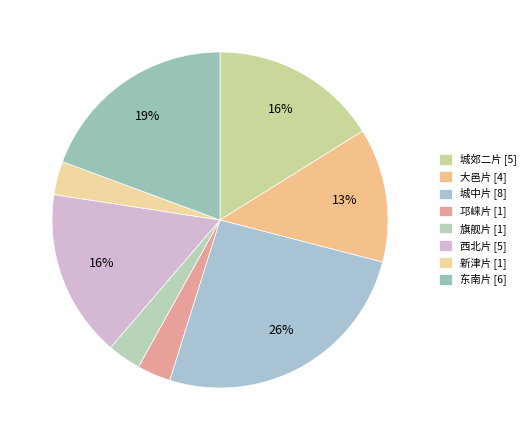

Does 城中片 represent more than half of the total?

No